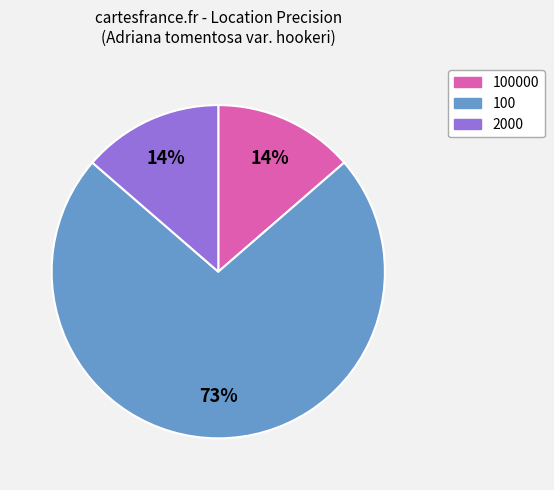

Does any single category account for the majority?

Yes